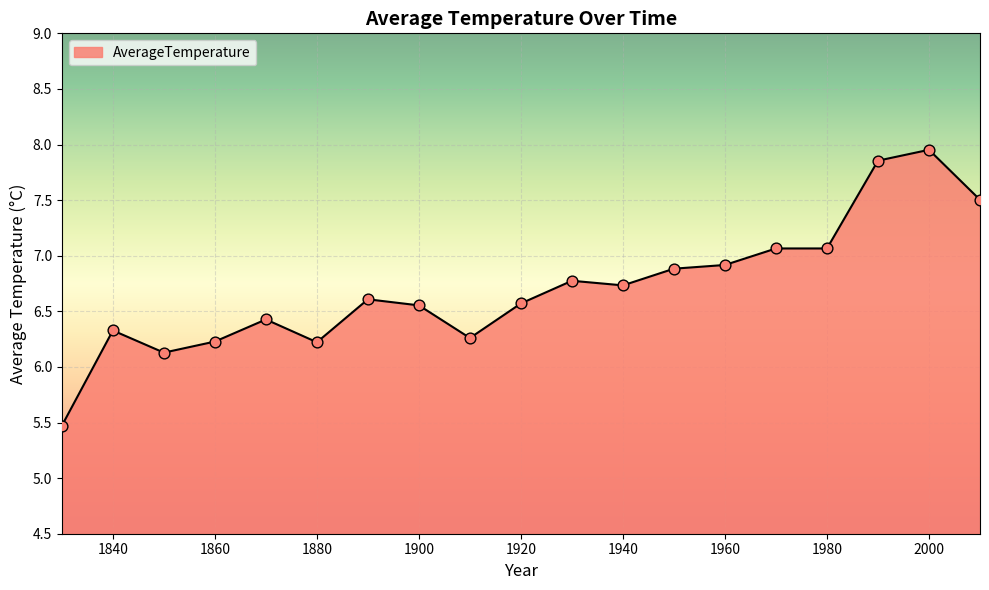

What is the smallest value displayed?

5.5